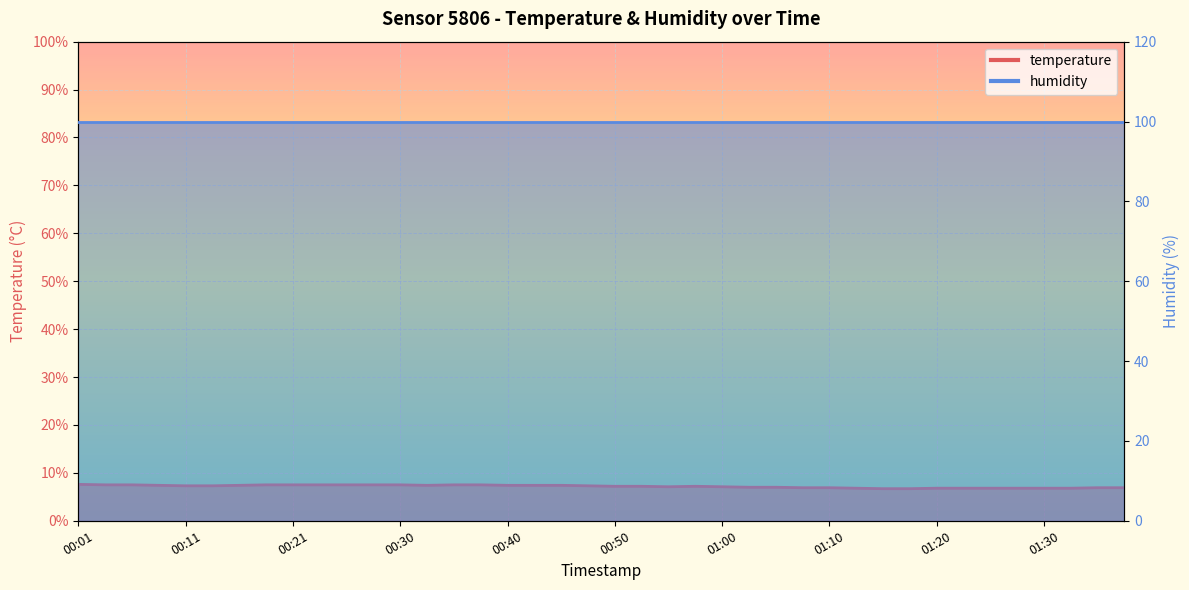

What is the minimum value shown in the chart?

6.7